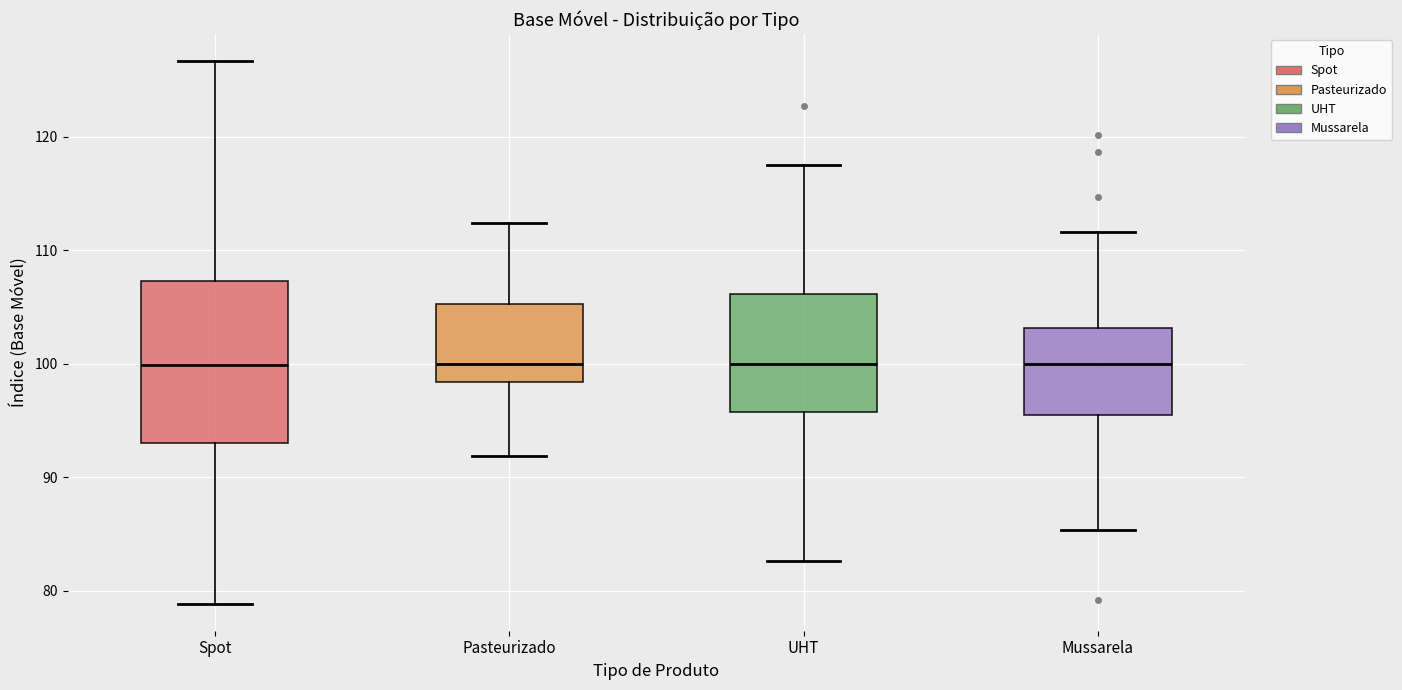

Reading left to right, transcribe this box plot: for each box, give where its median line is, the range the box spans, and where its two whiskers end, as read against the y-axis. The values are not printed on the chart, so give them approximately, as read against the axis.

Spot: median 100, box 93 to 107, whiskers 79 to 127
Pasteurizado: median 100, box 98 to 105, whiskers 92 to 112
UHT: median 100, box 96 to 106, whiskers 83 to 117
Mussarela: median 100, box 96 to 103, whiskers 85 to 112